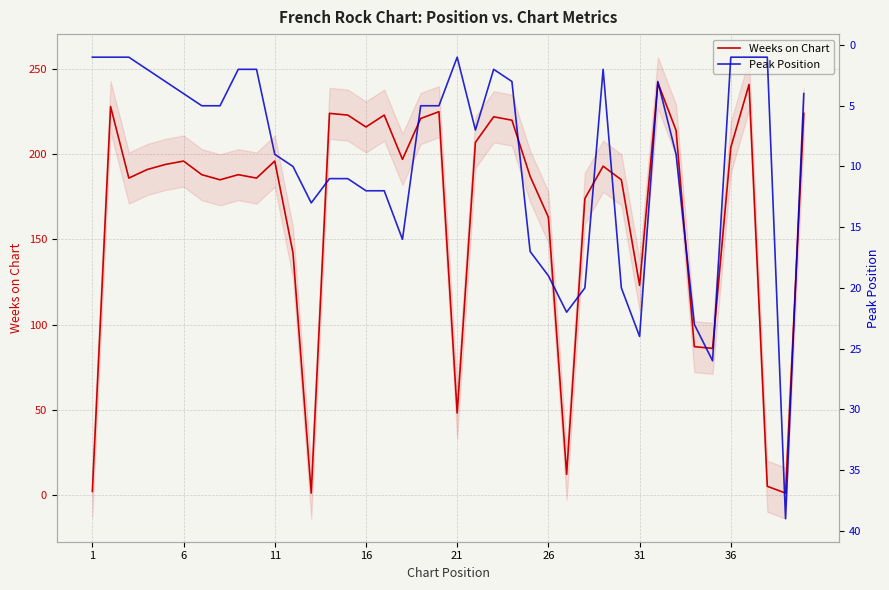

Rank the series by their average value, from lowest to highest.

Peak Position, Weeks on Chart